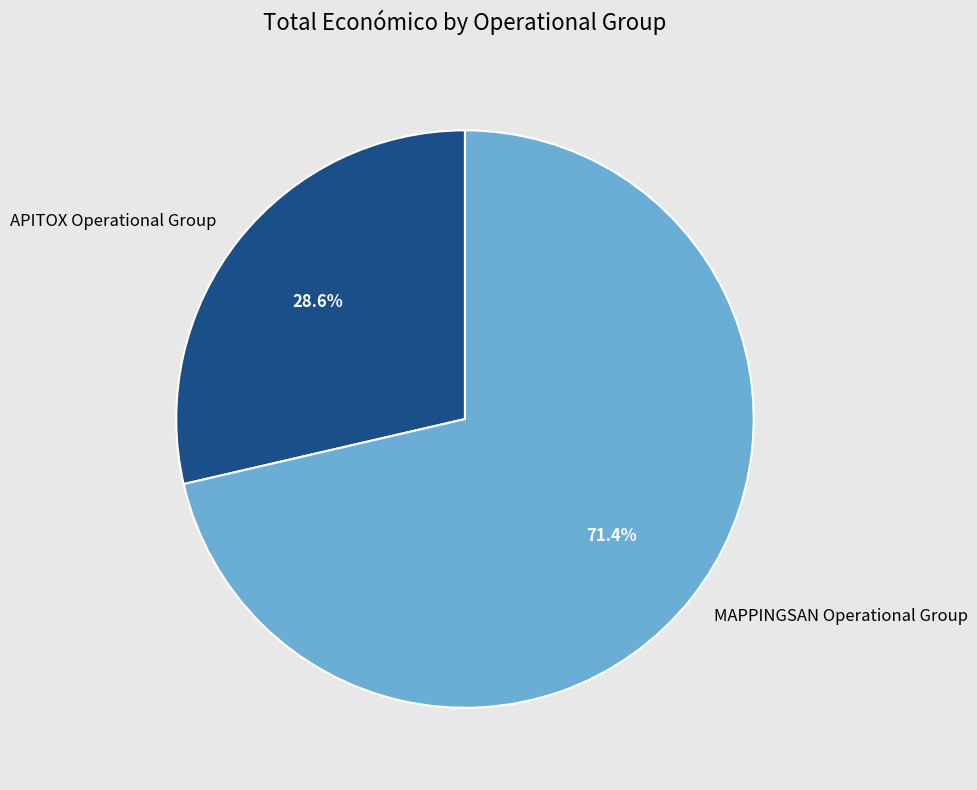

Which category has the biggest portion of the pie?

MAPPINGSAN Operational Group